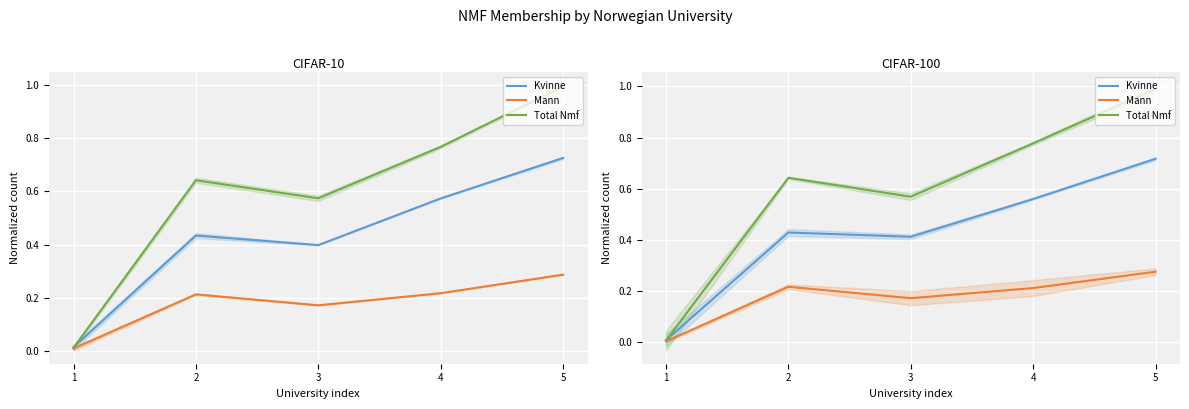

True or false: Mann and Kvinne cross at least once.

False